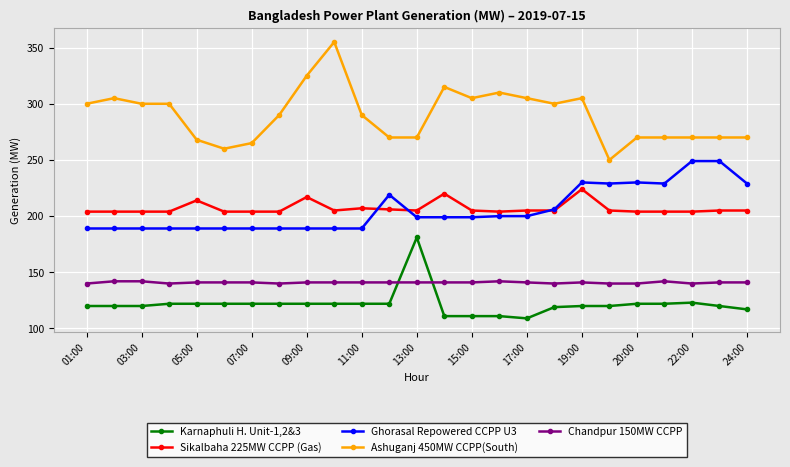

What is the value of the Ashuganj 450MW CCPP(South) point at the 18th from the left?

300